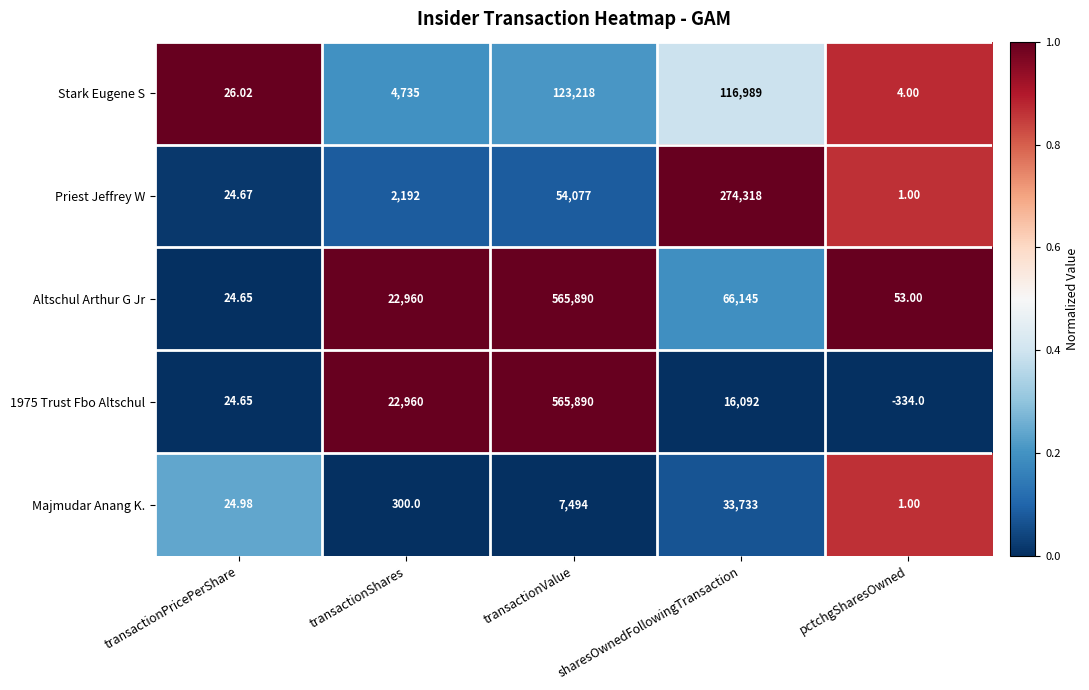

How many distinct data groups are displayed?

5